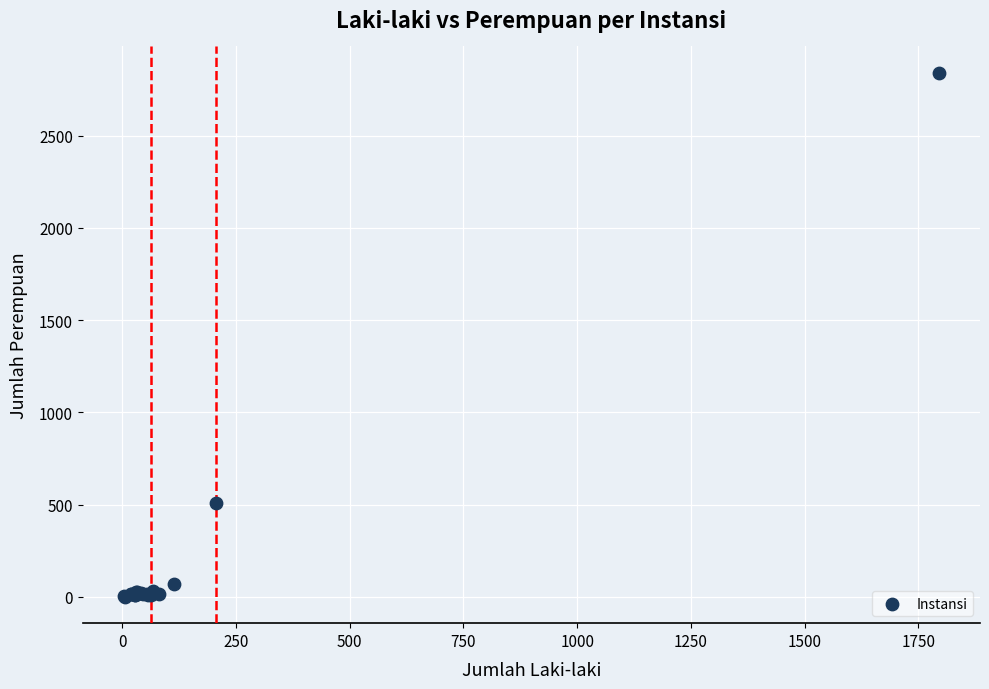

What Y value in the scatter plot is closest to 1420?

507